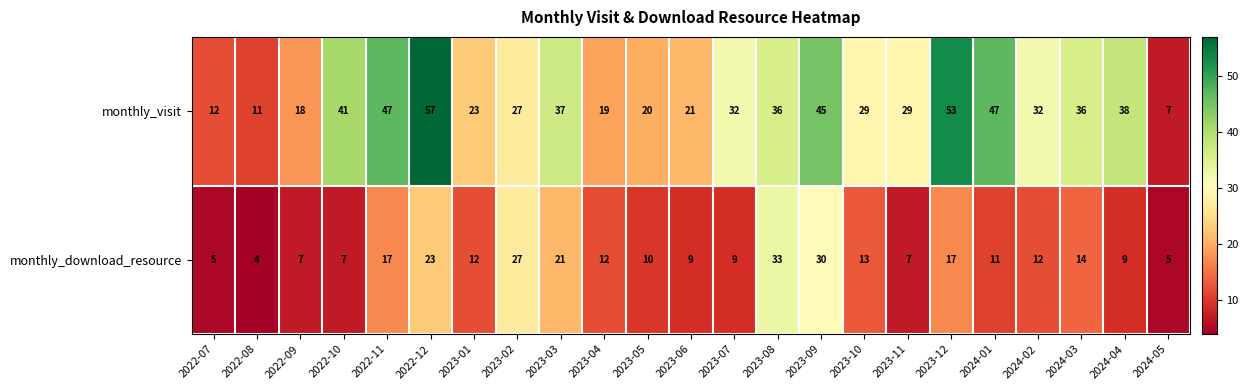

What is the smallest value displayed?

4